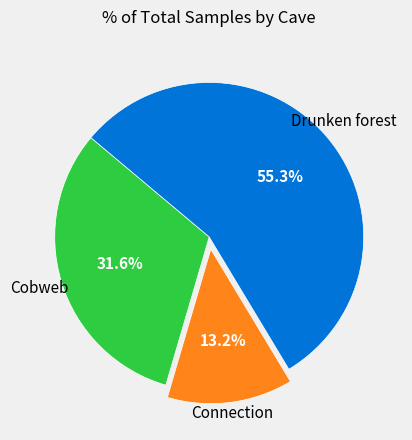

Count the number of slices in the pie.

3